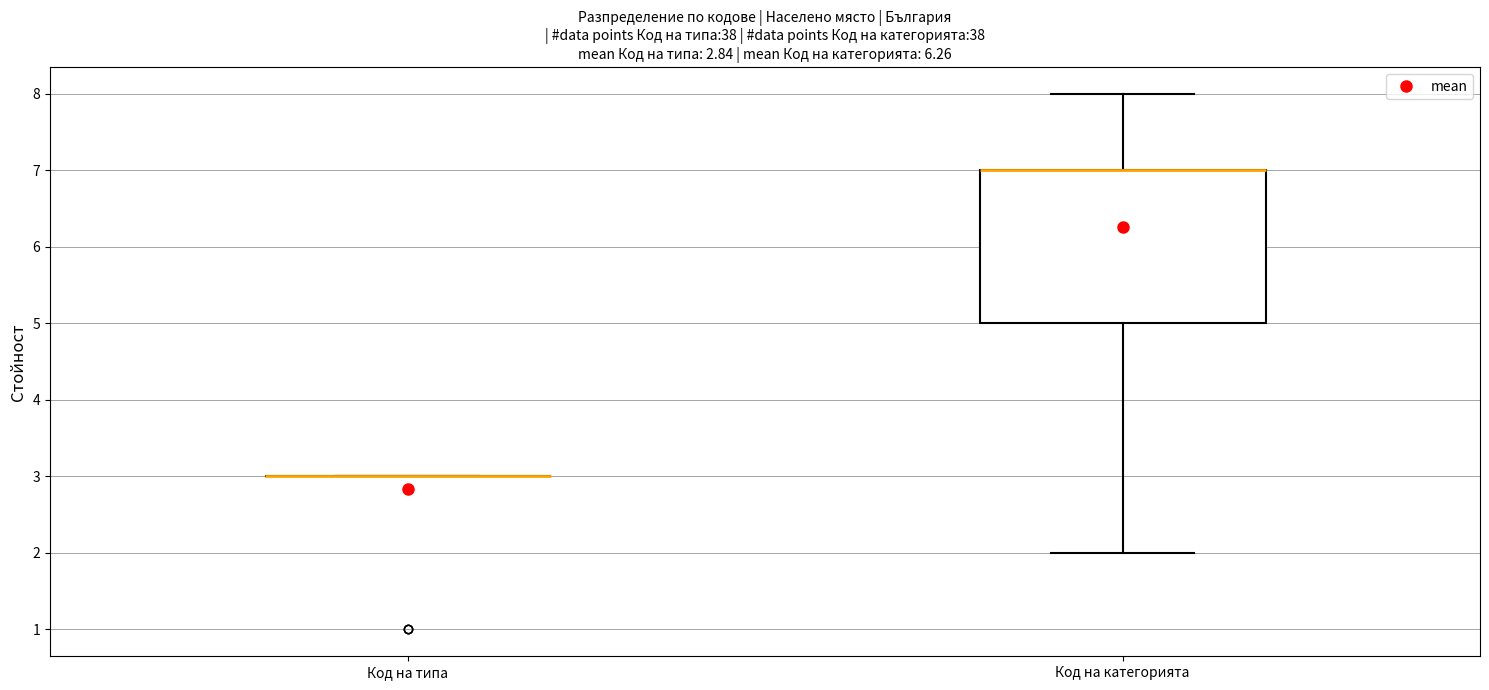

Which box is the tallest, from its lower edge to its upper edge?

Код на категорията